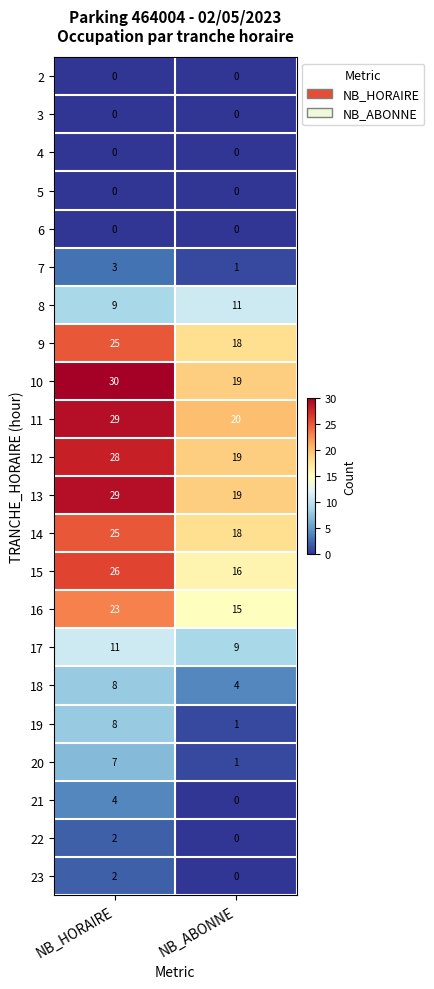

What is the greatest value displayed?

30